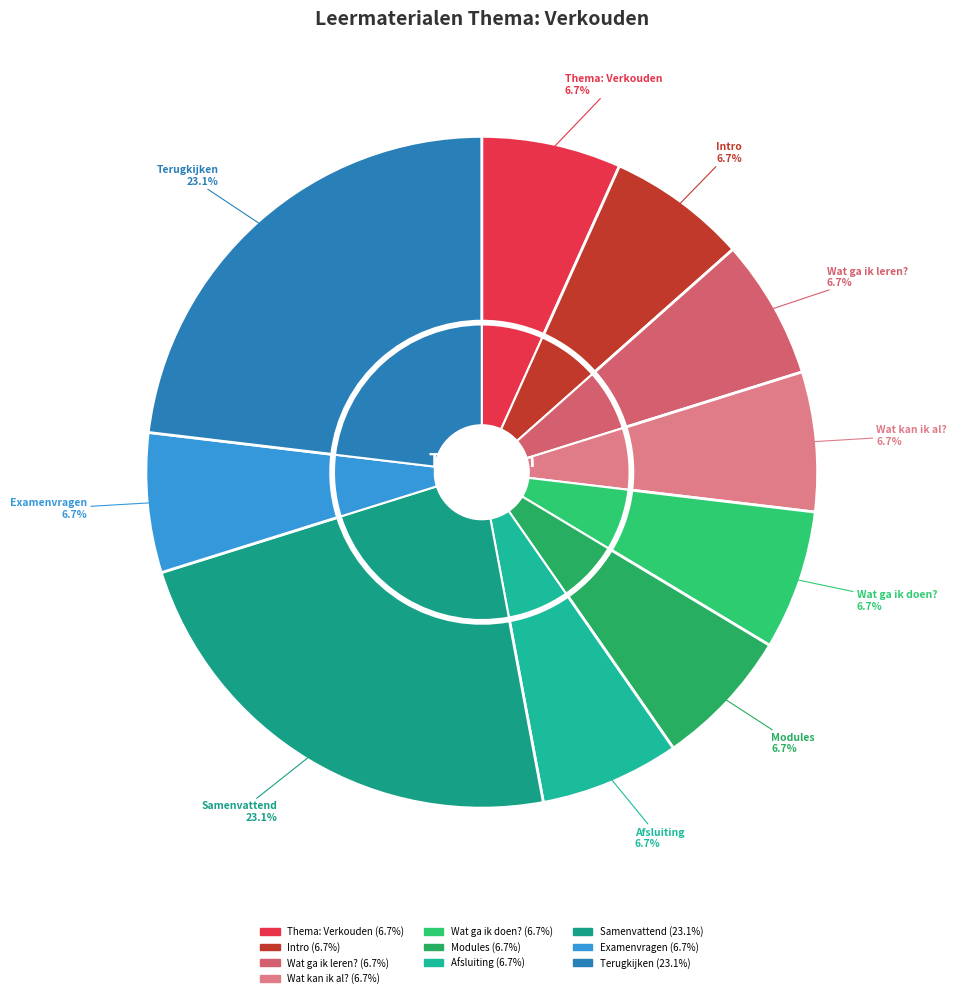

Which slice is the largest?

Terugkijken